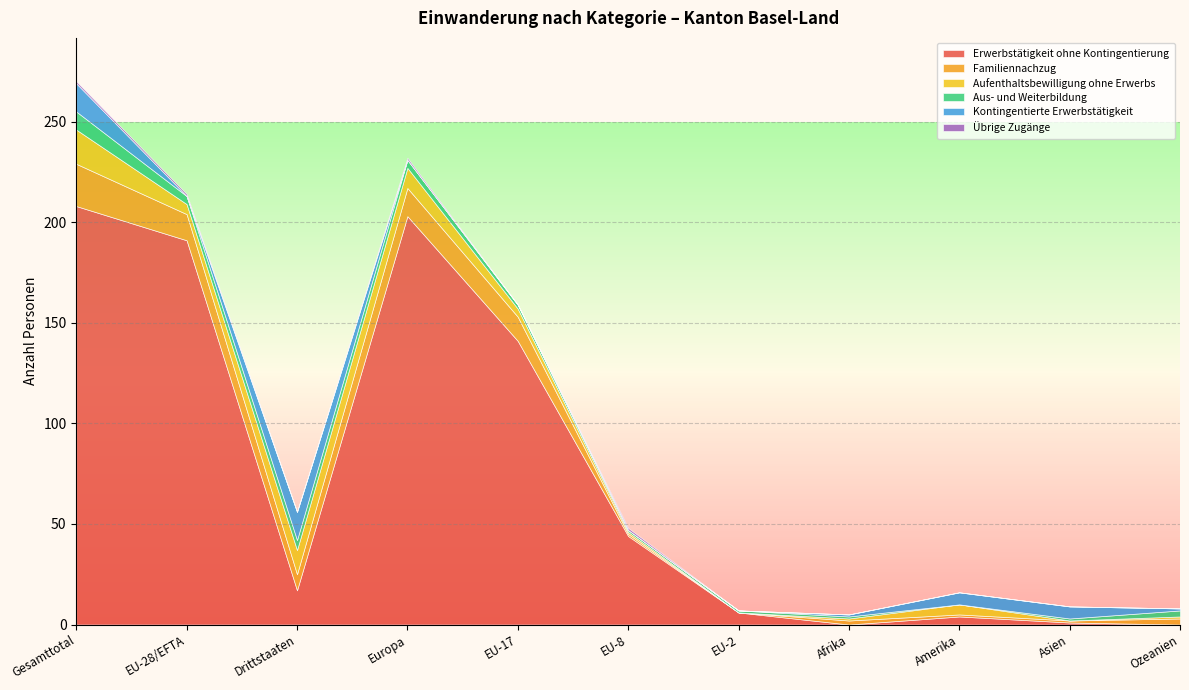

What is the average value of the Aus- und Weiterbildung series?

3